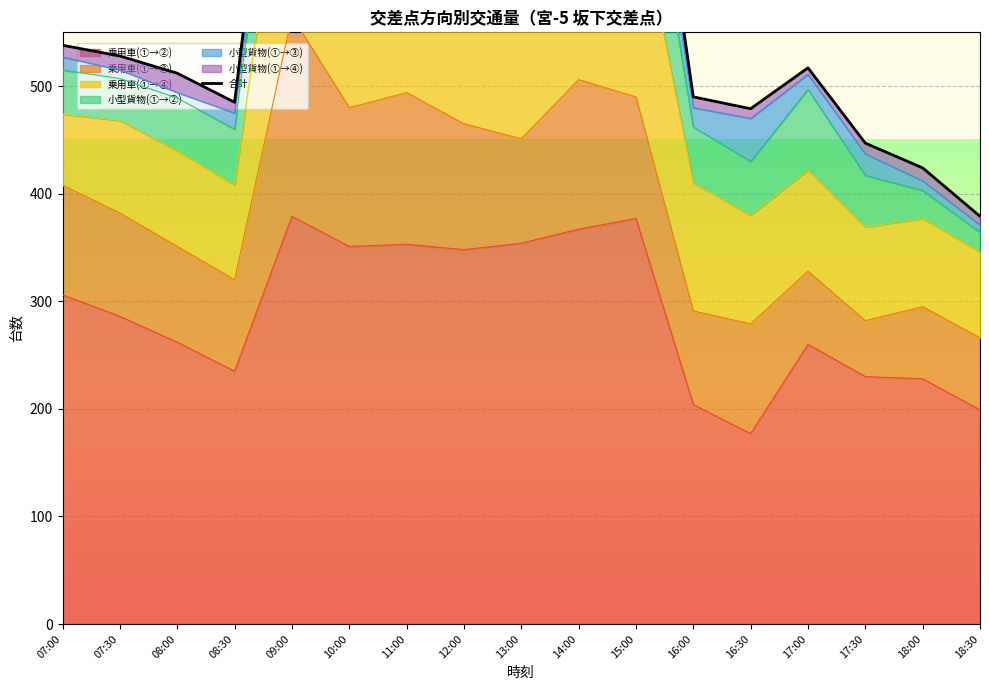

What is the maximum value shown in the chart?

919